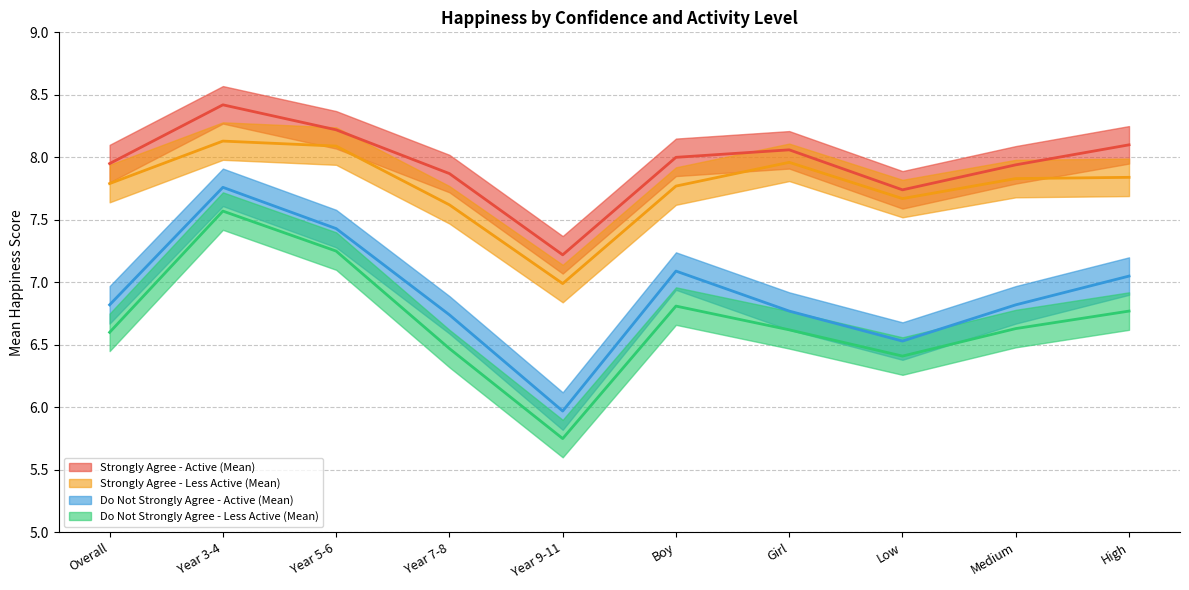

What is the value of the Strongly Agree - Active (Mean) point at the 7th from the left?

8.1